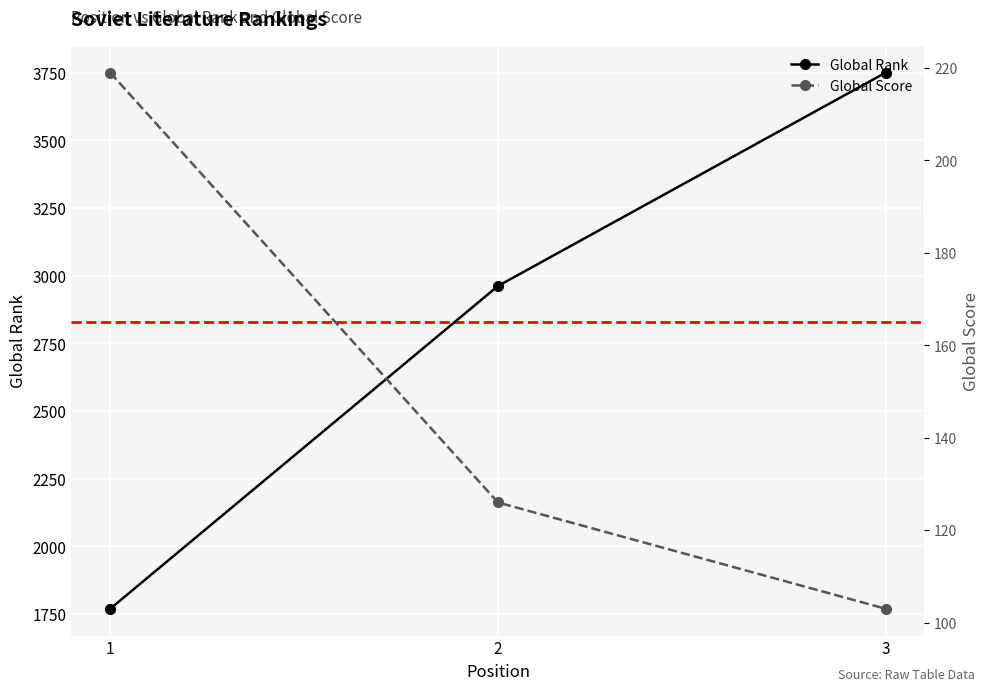

Does the chart display data point markers on the line(s)?

Yes